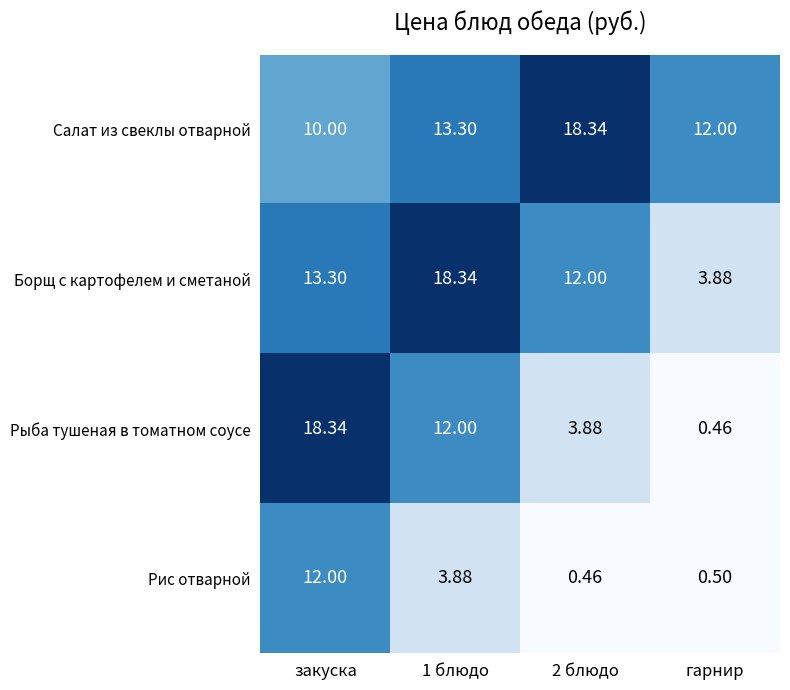

How many categories are shown in the chart?

4